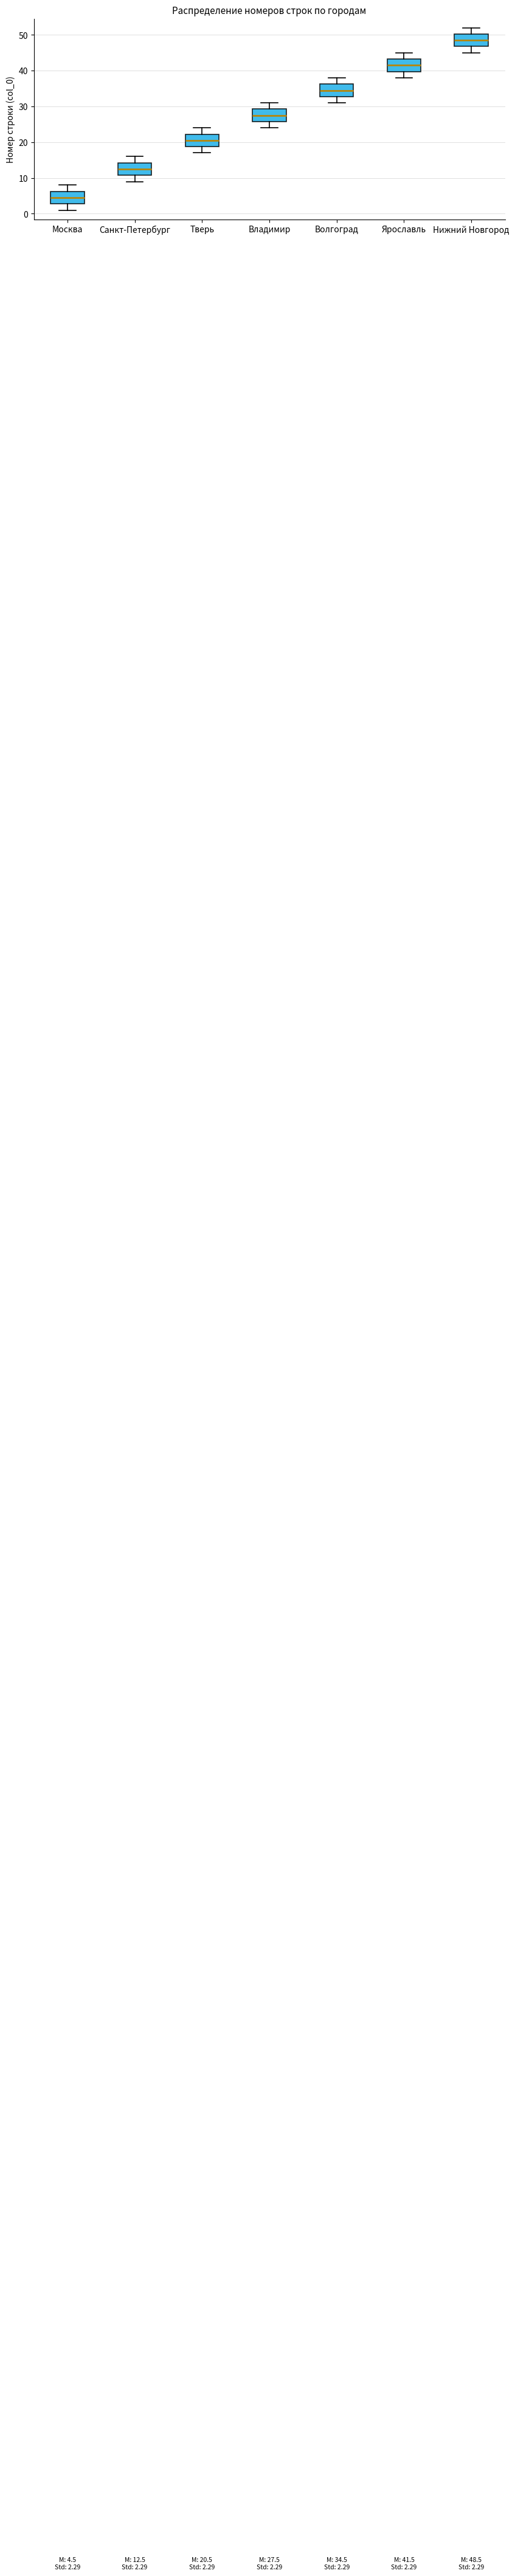

Which box has the highest median line?

Нижний Новгород